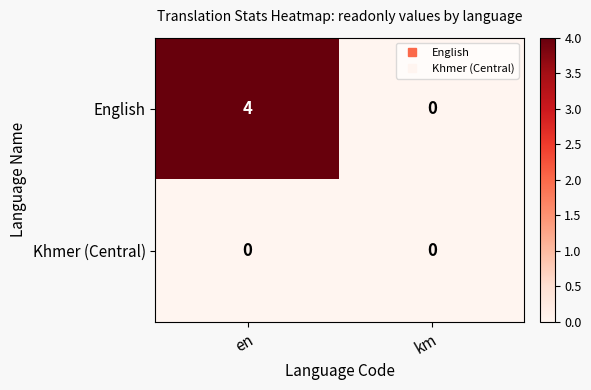

Rank the series by their average value, from highest to lowest.

English, Khmer (Central)